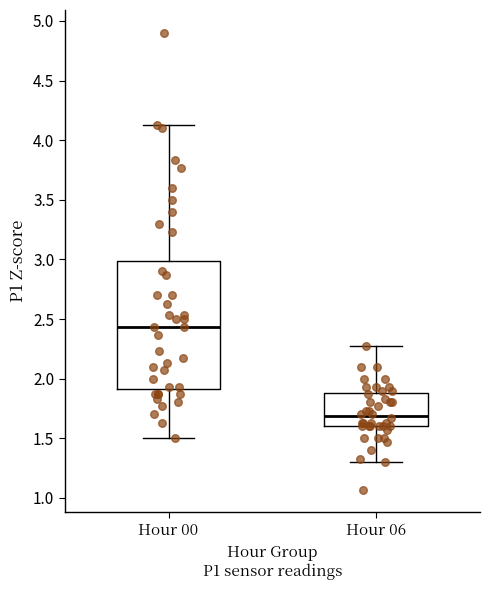

Comparing the boxes themselves (not the whiskers), which one is the tallest?

Hour 00